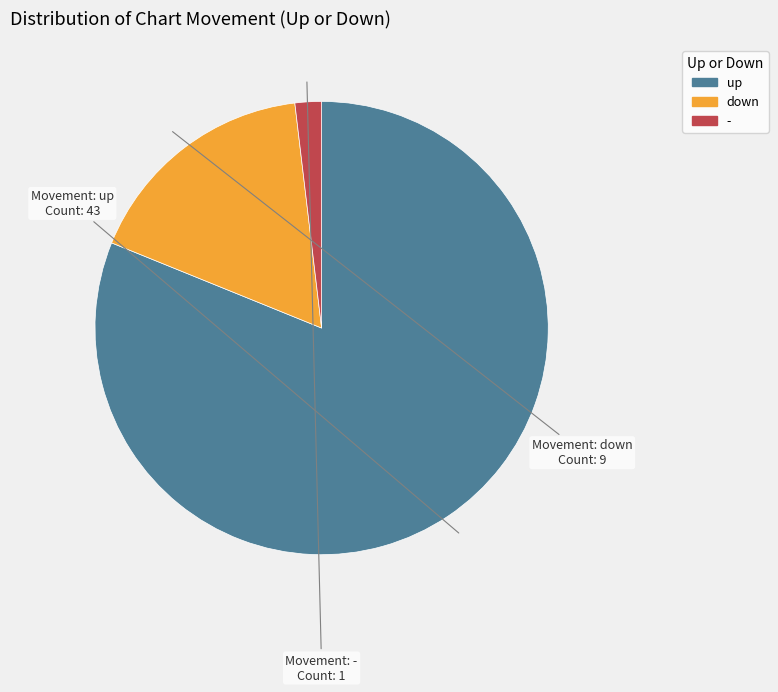

Rank the categories by value from lowest to highest.

-, down, up